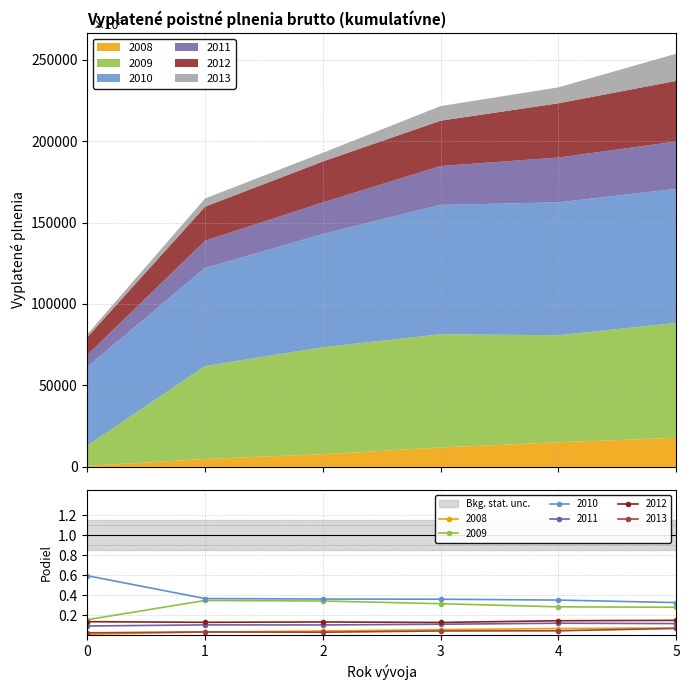

Is it true that 2008 equals 0.0 at 2?

True